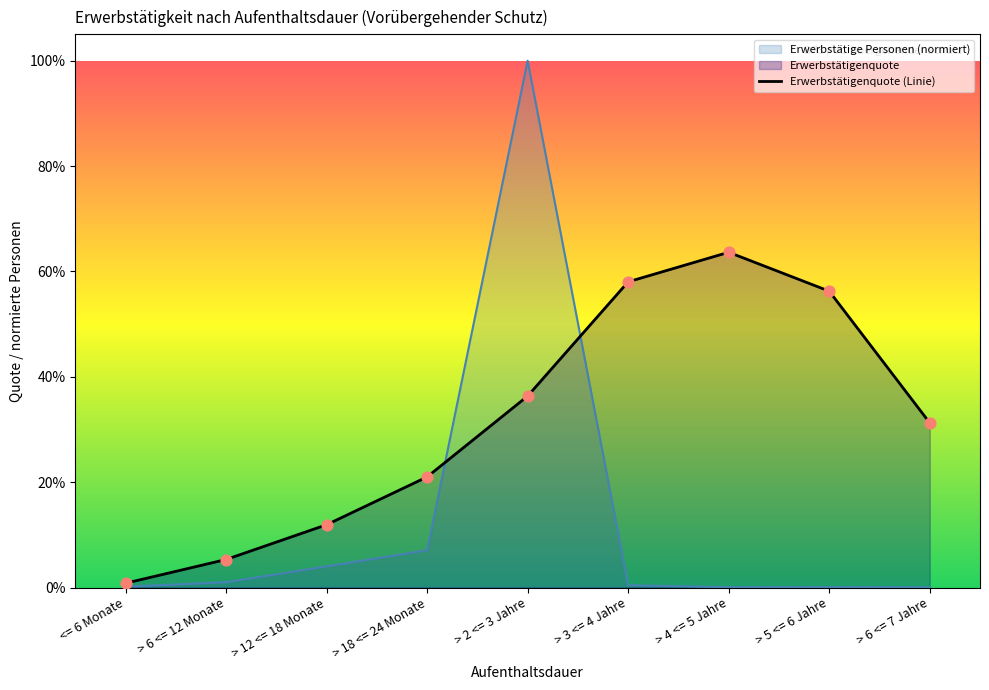

Which series has the largest total across all categories?

Erwerbstätigenquote (Linie)